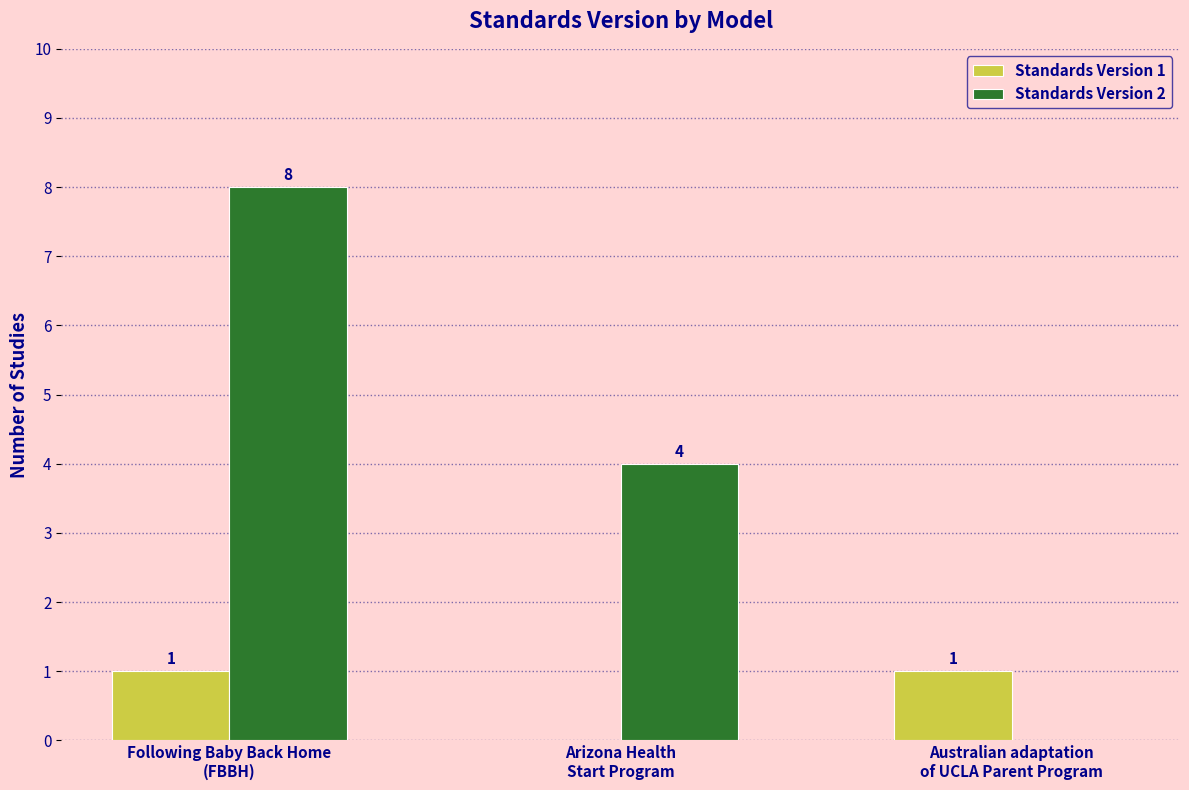

True or false: Standards Version 1 has a value of 0 at Arizona Health
Start Program.

True